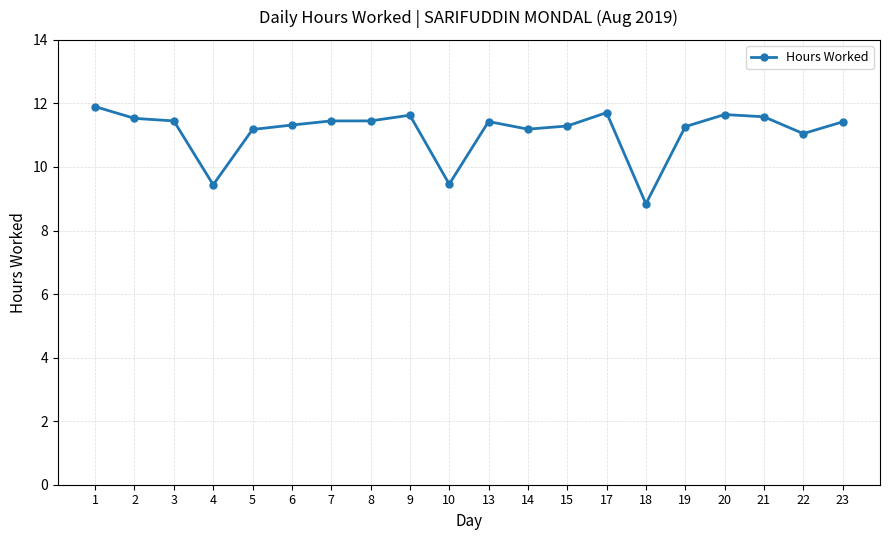

What is the change in value from 20 to 22?

-0.6